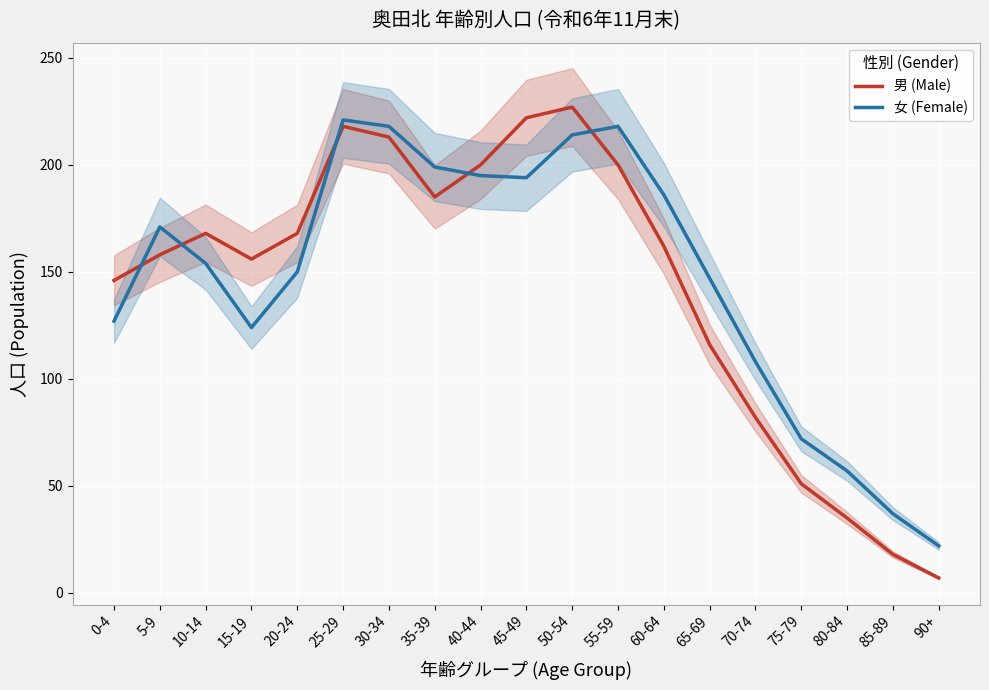

What are all the series names shown in the legend?

男 (Male), 女 (Female)